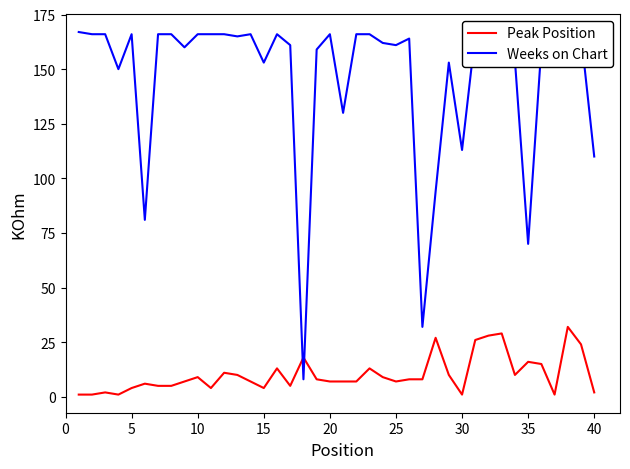

What is the minimum value for Weeks on Chart?

8